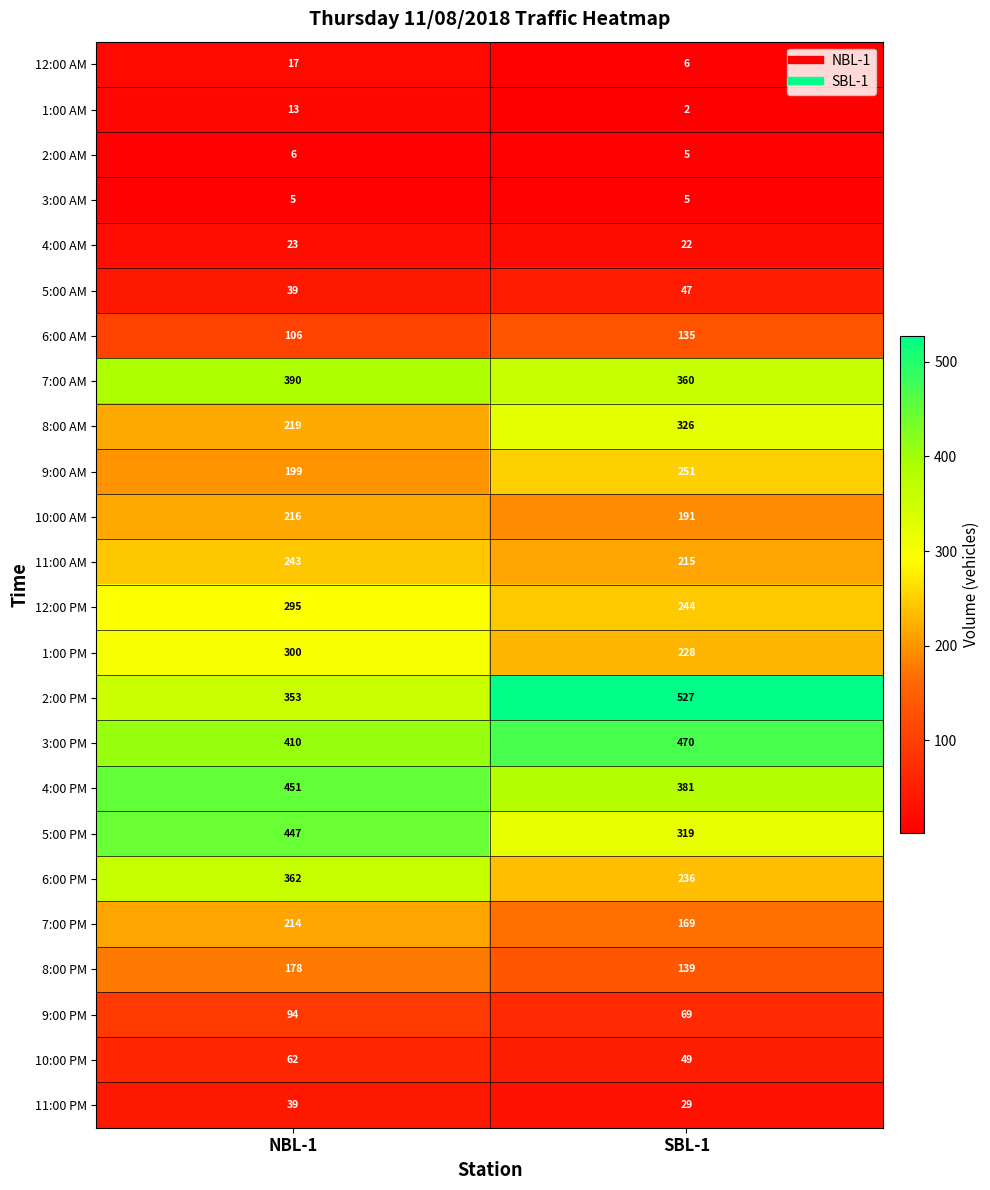

List the labels in order of 1:00 AM value, largest first.

NBL-1, SBL-1